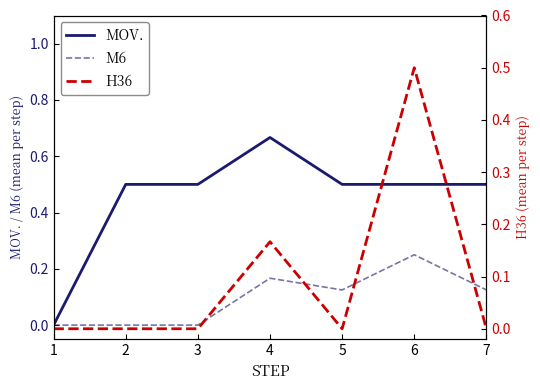

Where is the first local maximum for MOV.?

4